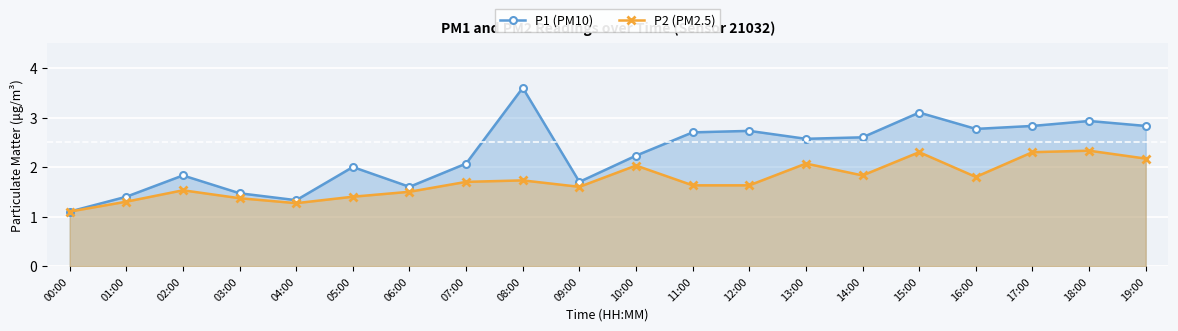

What is the difference between the maximum and second lowest values in the P2 (PM2.5) series?

1.1